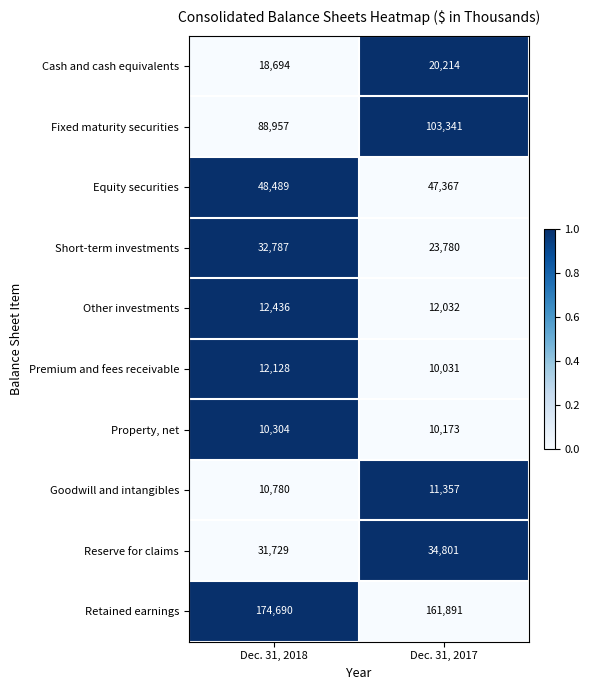

Reading right to left, what are all the values shown in this chart?

Cash and cash equivalents: 20214	18694
Fixed maturity securities: 103341	88957
Equity securities: 47367	48489
Short-term investments: 23780	32787
Other investments: 12032	12436
Premium and fees receivable: 10031	12128
Property, net: 10173	10304
Goodwill and intangibles: 11357	10780
Reserve for claims: 34801	31729
Retained earnings: 161891	174690